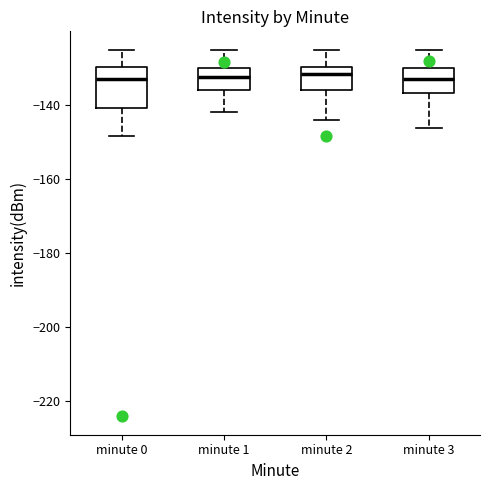

Reading left to right, read every box against the y-axis: the position of its median line, the range the box covers, and the ends of its whiskers. The values are not printed on the chart, so give them approximately, as read against the axis.

minute 0: median -134, box -140 to -130, whiskers -148 to -126
minute 1: median -132, box -136 to -130, whiskers -142 to -126
minute 2: median -132, box -136 to -130, whiskers -144 to -126
minute 3: median -134, box -136 to -130, whiskers -146 to -126